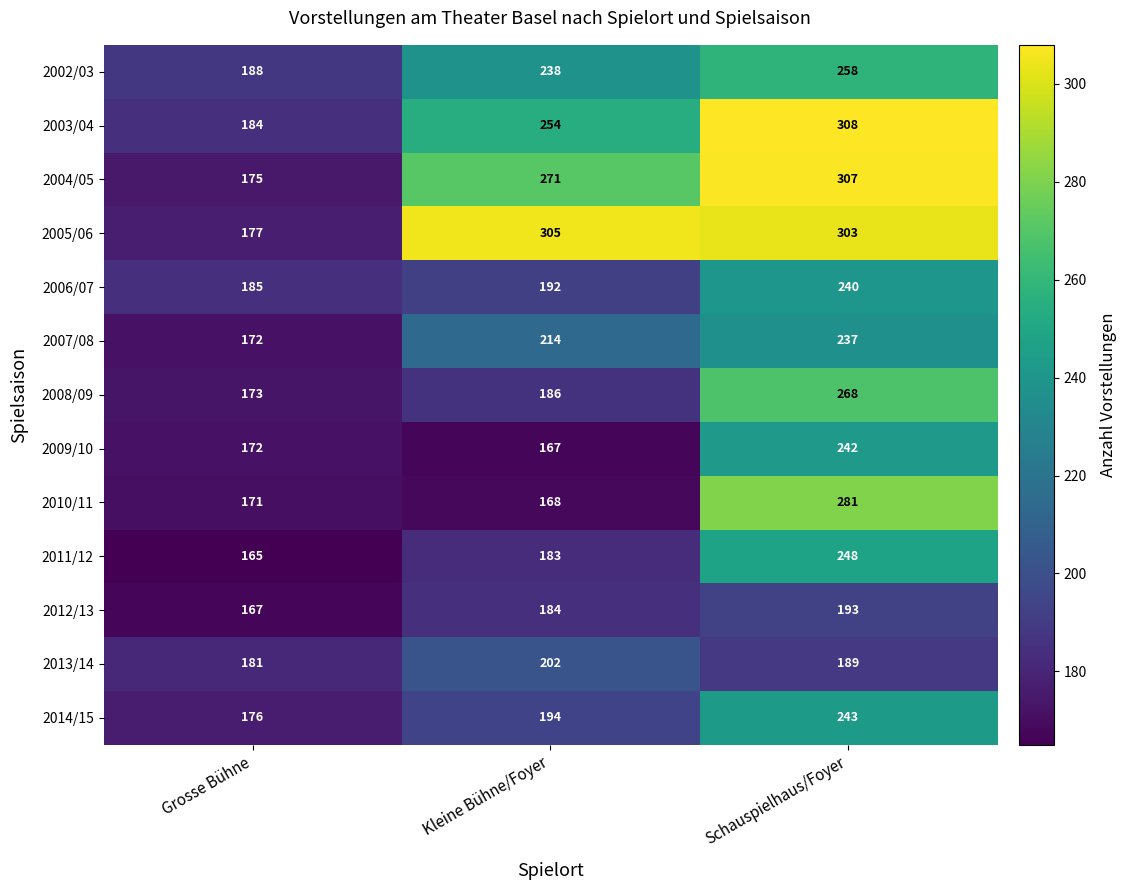

At which category is the sum across all series the highest?

Schauspielhaus/Foyer